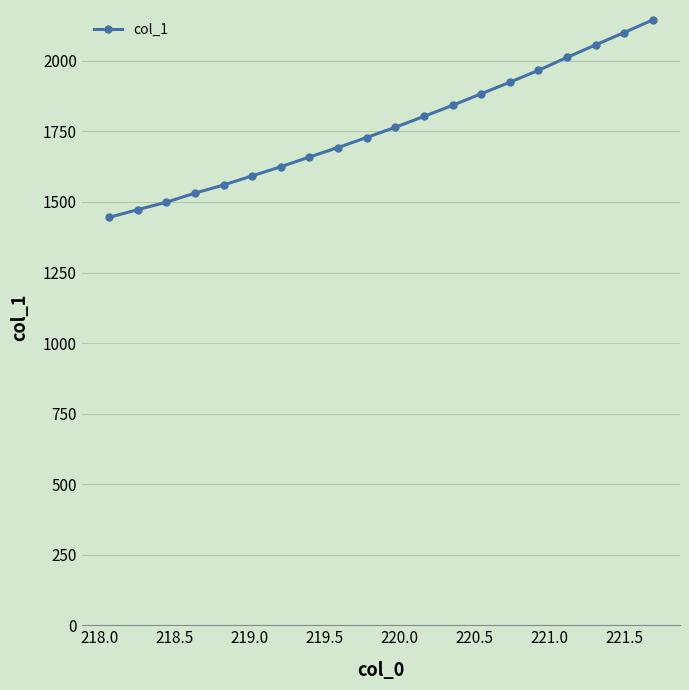

Count the number of values greater than 1764.

10